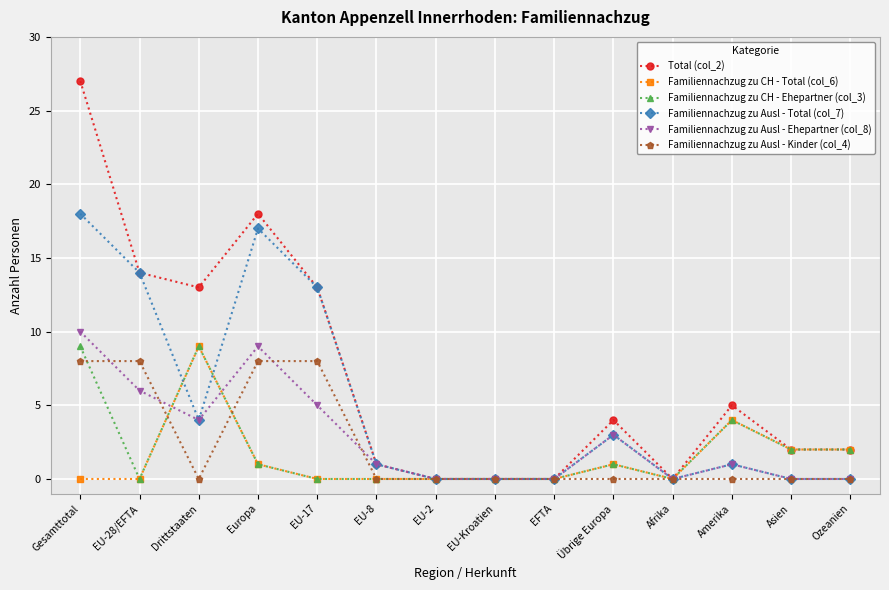

What is the total value across all series at Ozeanien?

6